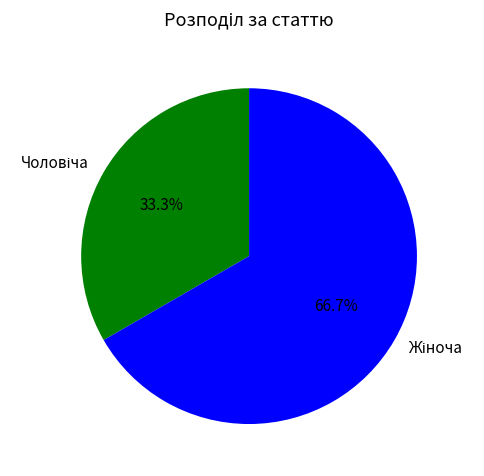

Is it true that Чоловіча is 45% of the pie?

False